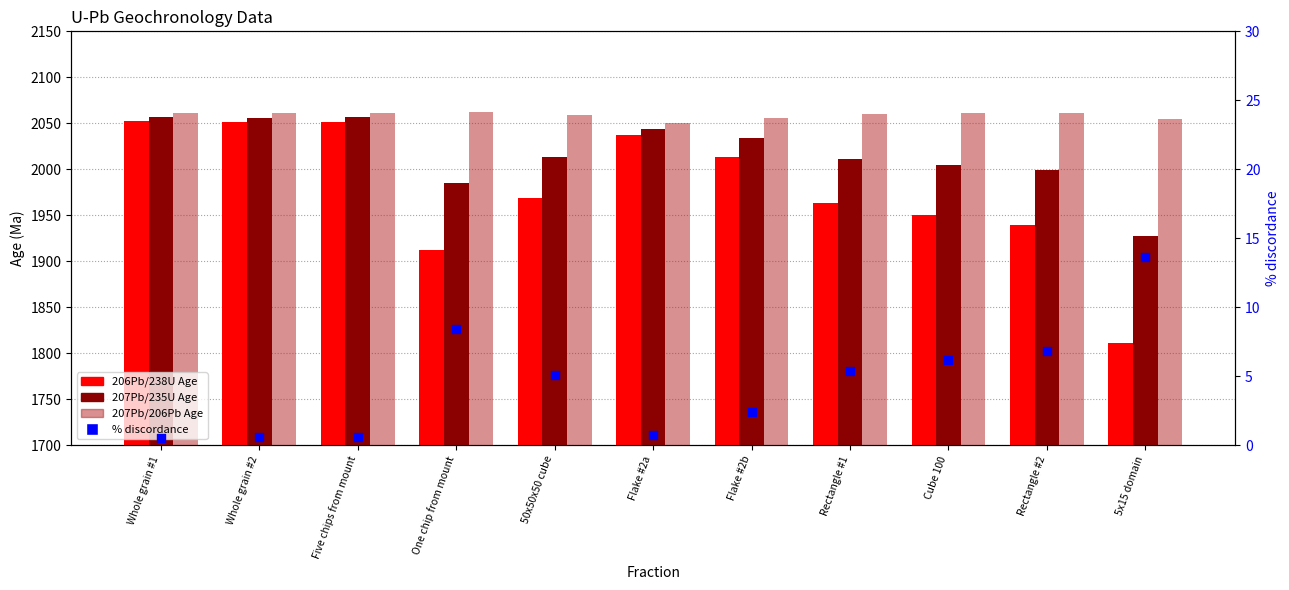

What is the total value across all series at Rectangle #2?

6006.2